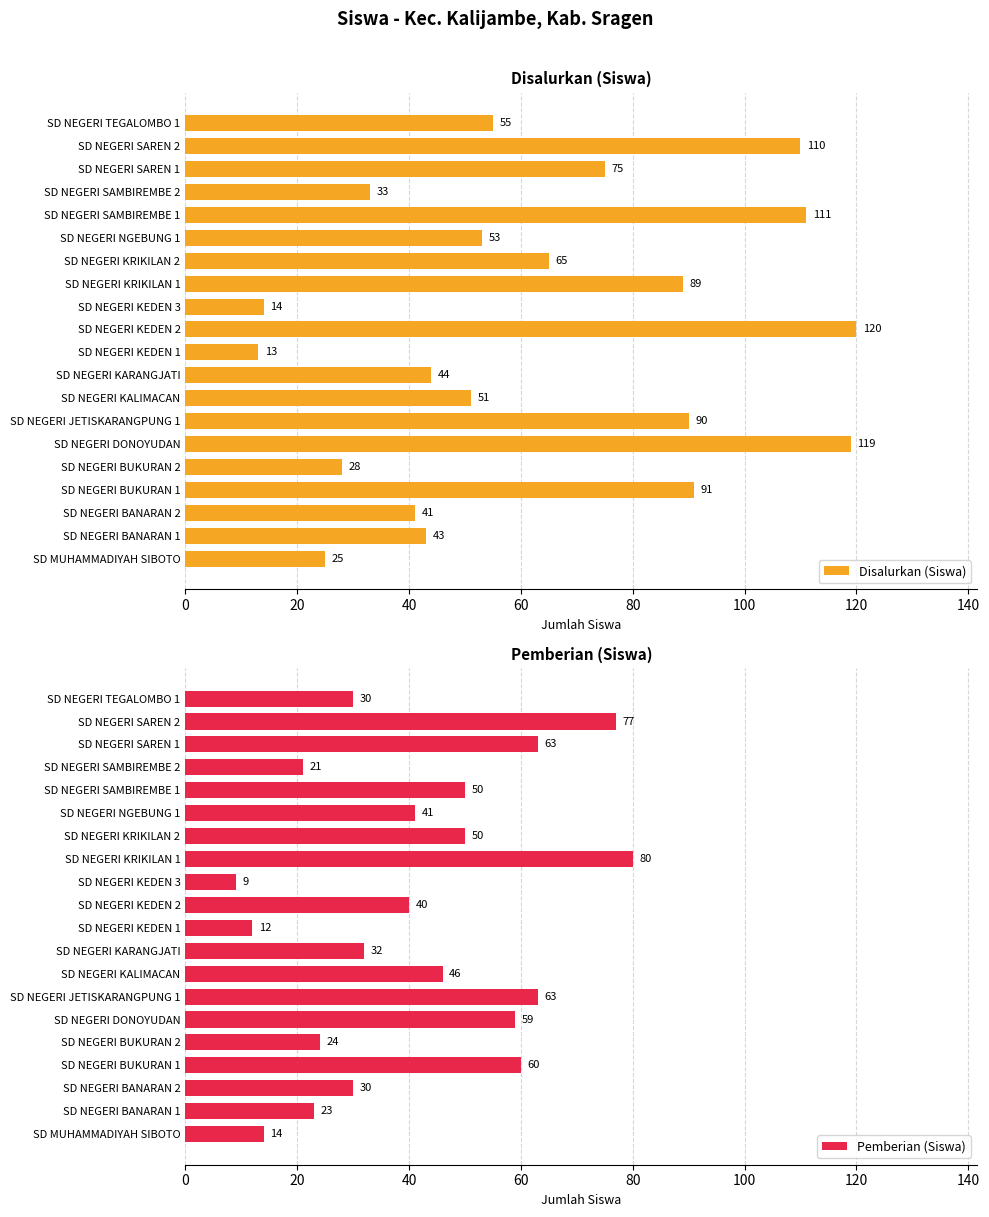

Reading left to right, extract all data points from this chart.

Disalurkan (Siswa): 25	43	41	91	28	119	90	51	44	13	120	14	89	65	53	111	33	75	110	55
Pemberian (Siswa): 14	23	30	60	24	59	63	46	32	12	40	9	80	50	41	50	21	63	77	30